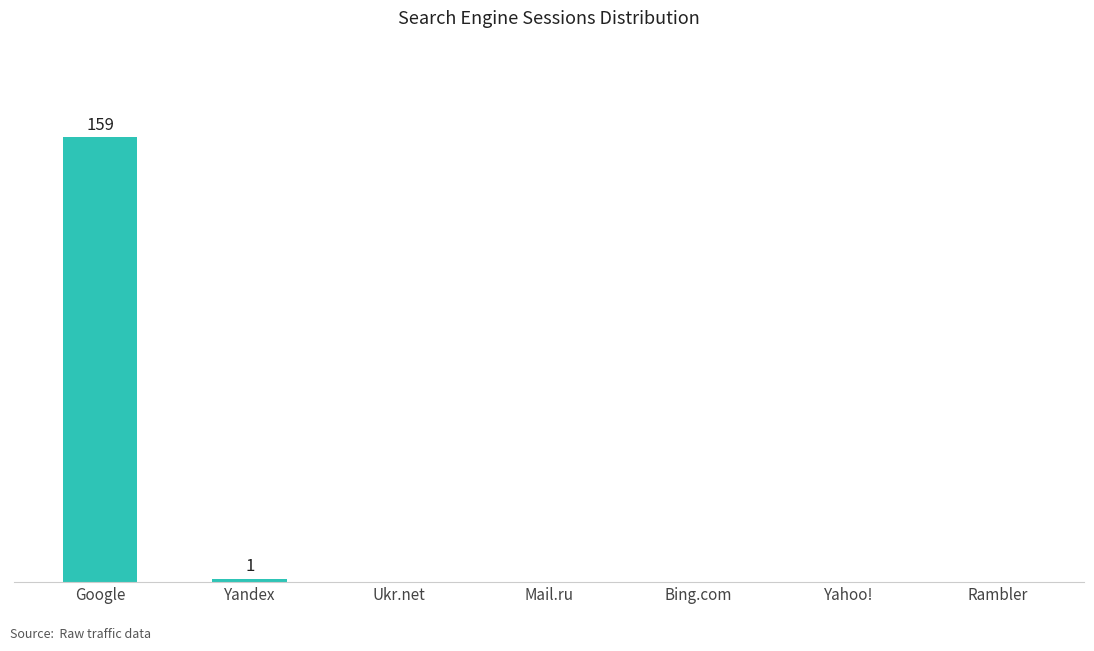

What is the sum of all values?

160